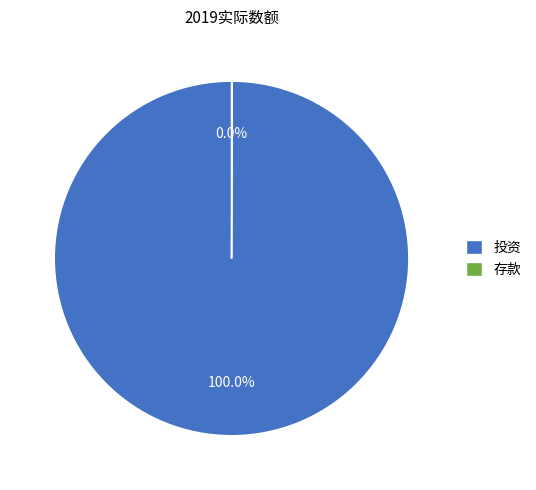

Which slice is the largest?

投资